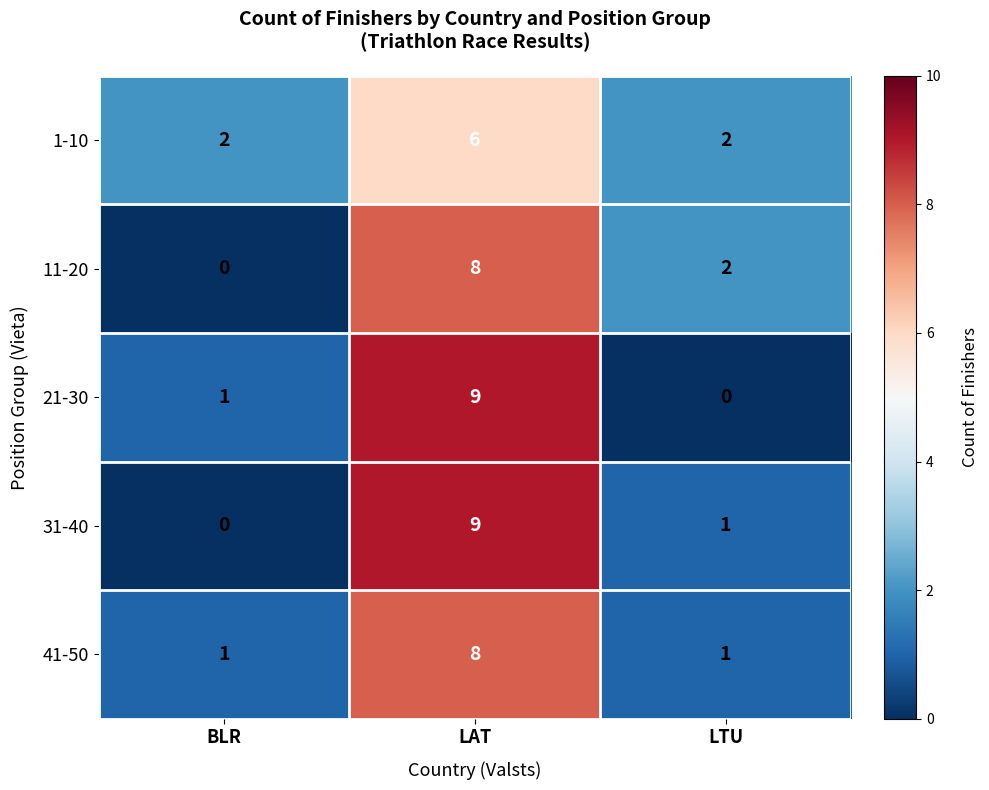

The value of 41-50 at LAT is 8. True or false?

True